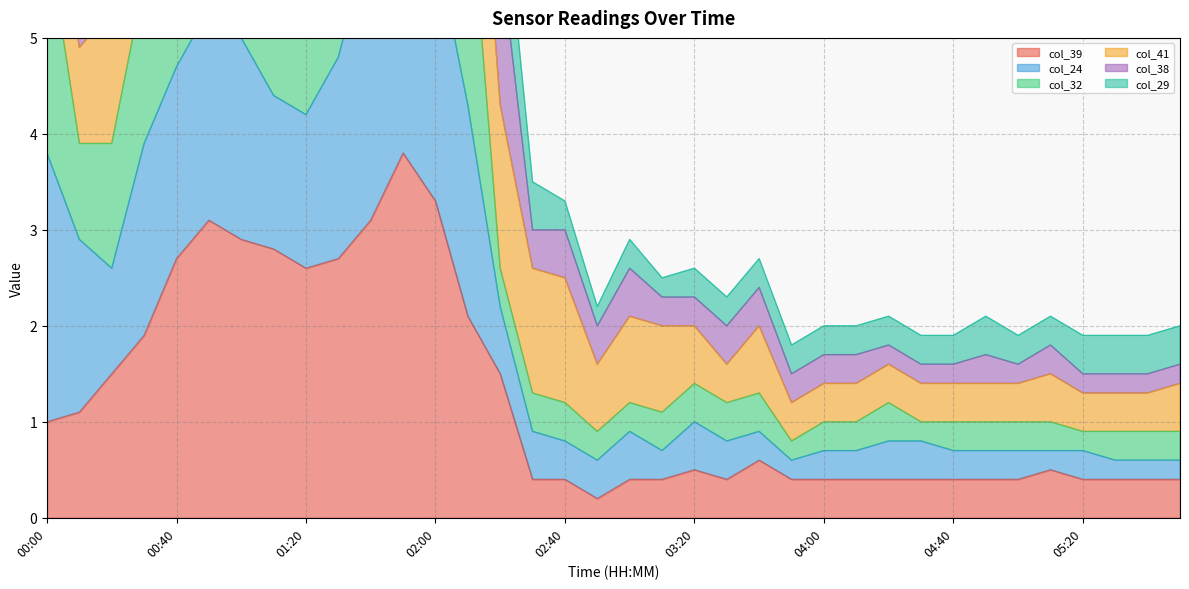

What is the average value of the col_29 series?

6.9